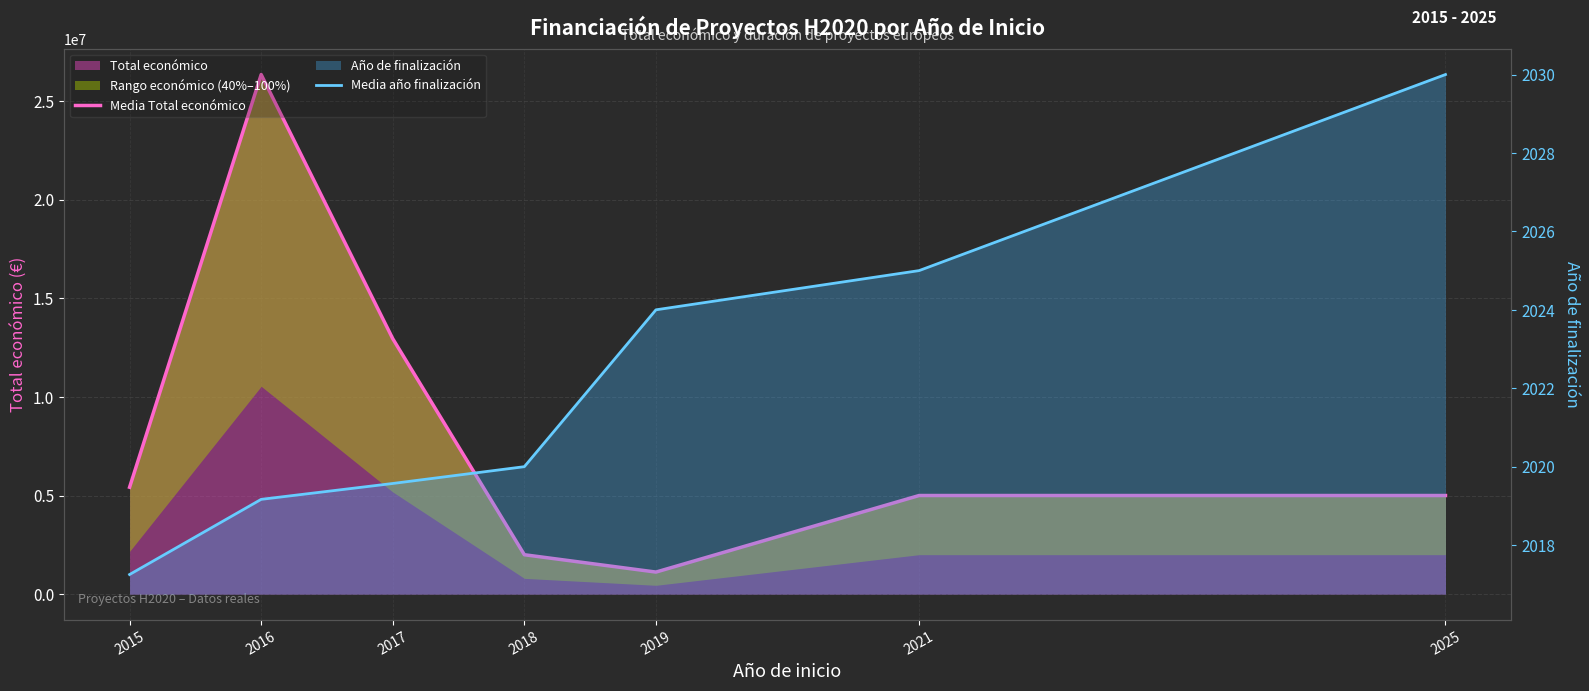

Does the chart display data point markers on the line(s)?

No